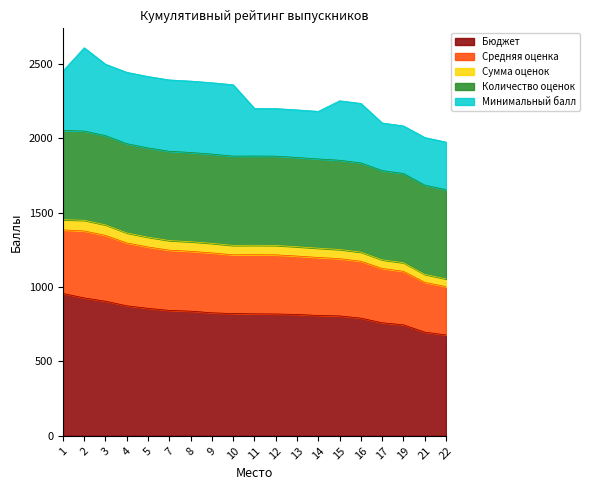

What is the minimum value for Бюджет?

678.0